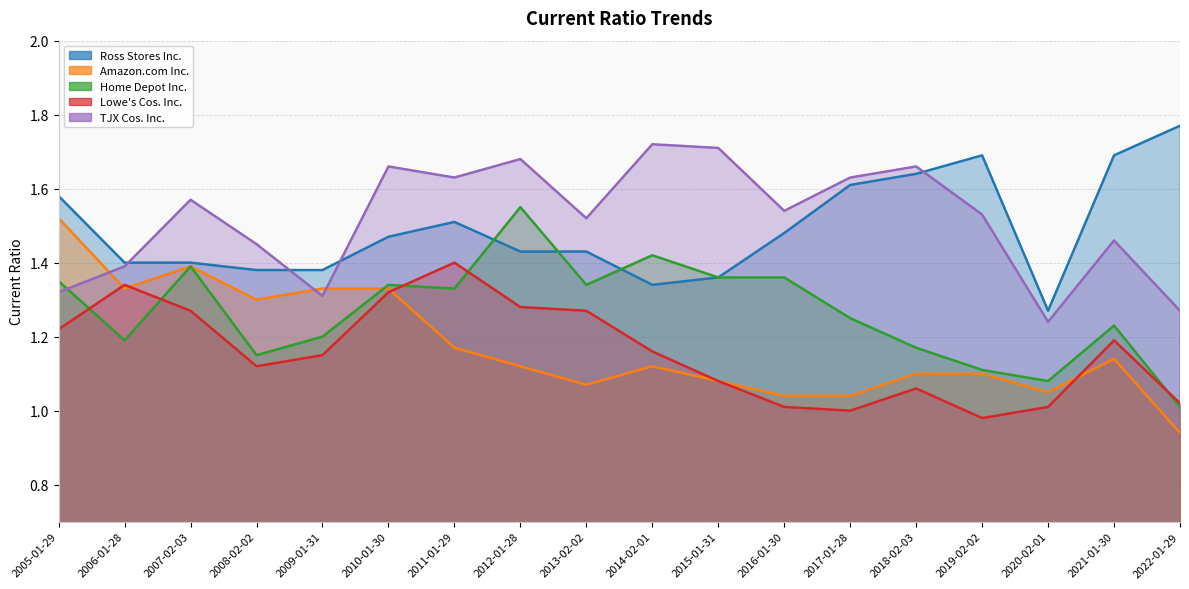

In TJX Cos. Inc., how many points are higher than both neighbors (excluding endpoints)?

6